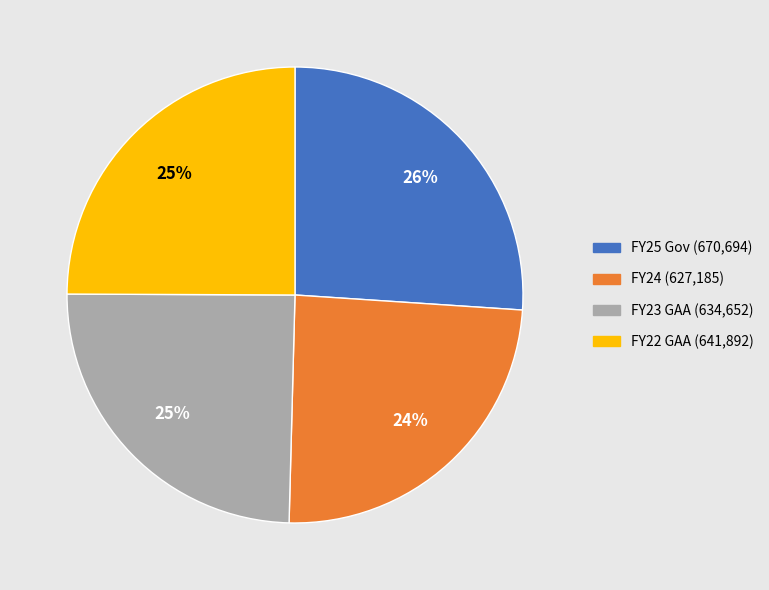

Which category has the biggest portion of the pie?

FY25 Gov